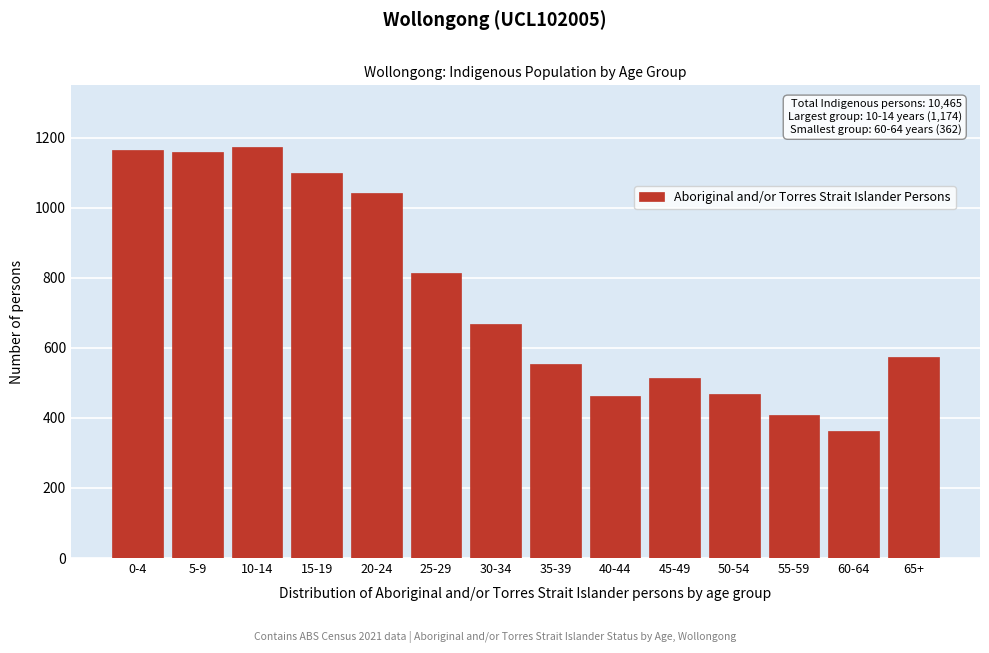

What is the ratio of the value at 15-19 to the value at 50-54?

2.3